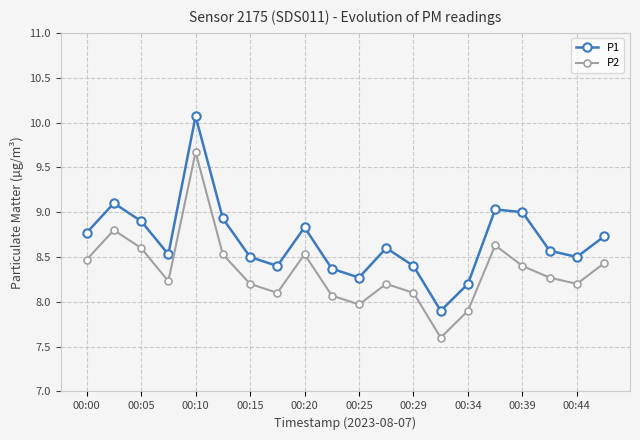

Which series has the largest total across all categories?

P1